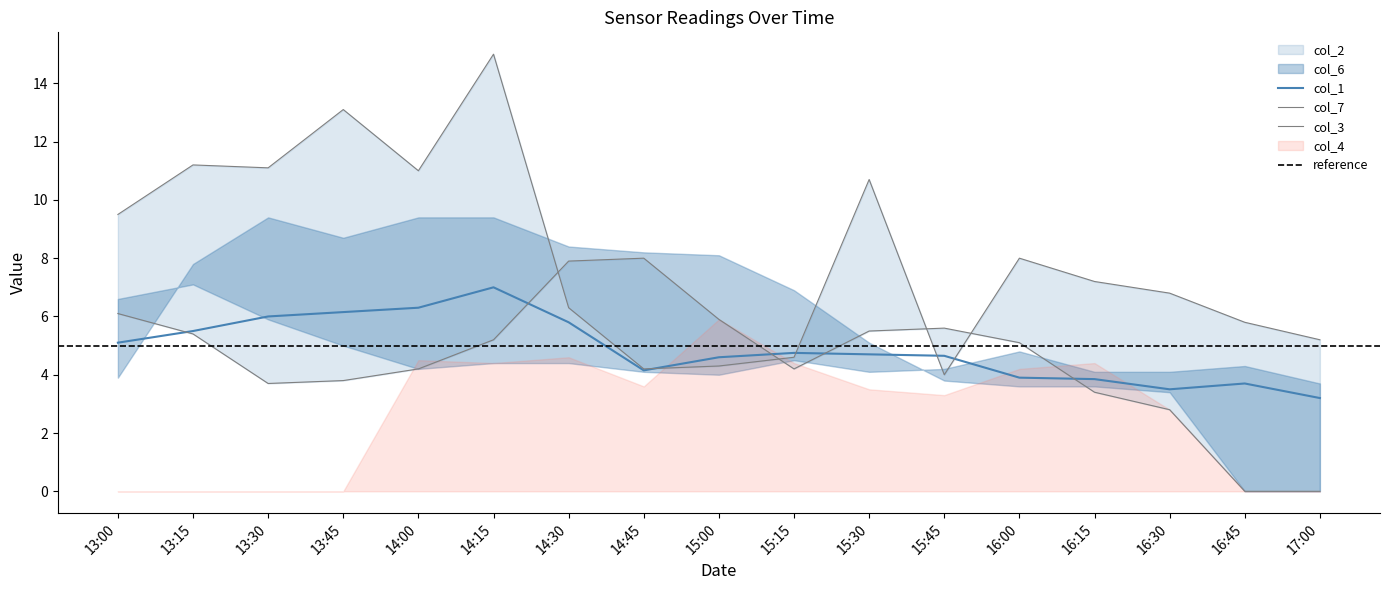

The col_1 series shows 6.3 at 15:15. True or false?

False